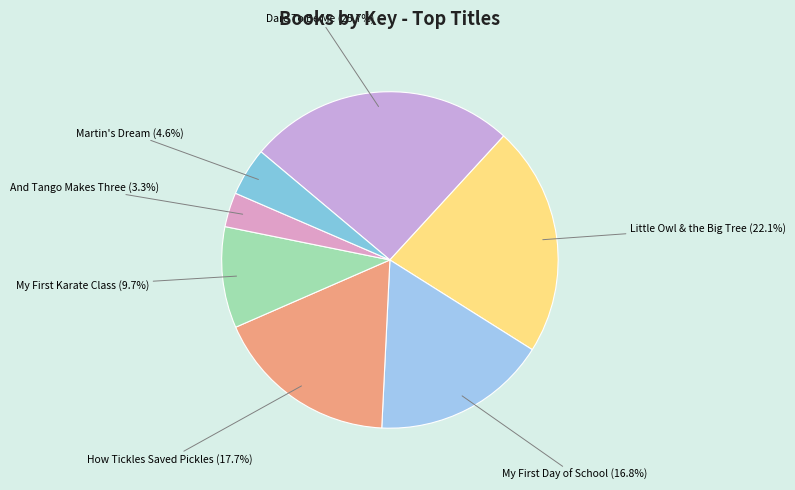

Rank the categories by value from highest to lowest.

Dare To Be Me, Little Owl & the Big Tree, How Tickles Saved Pickles, My First Day of School, My First Karate Class, Martin's Dream, And Tango Makes Three